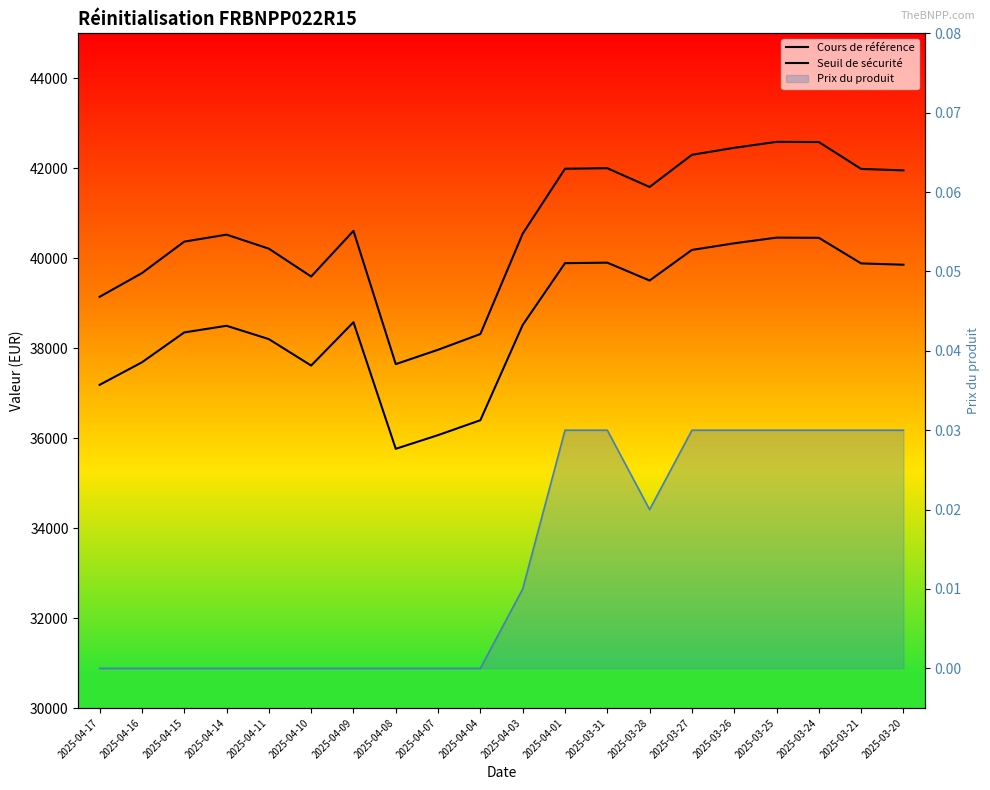

Count the number of data series in this chart.

3